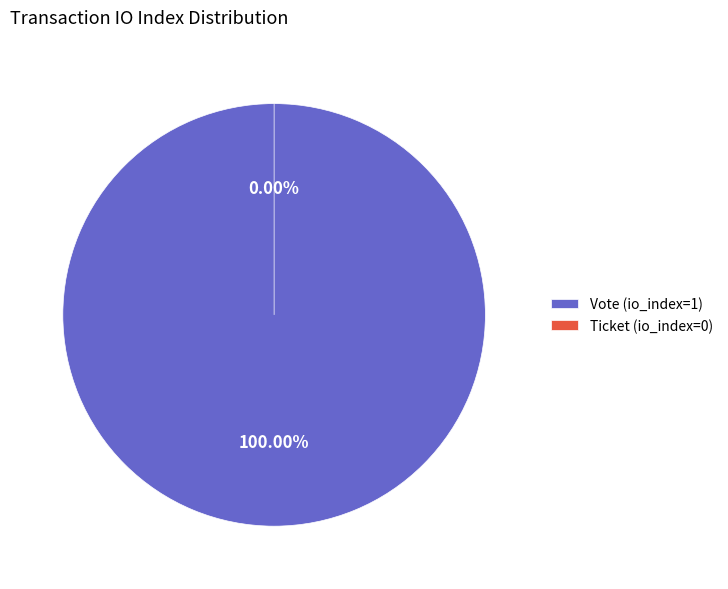

Rank the categories by value from lowest to highest.

Ticket (io_index=0), Vote (io_index=1)